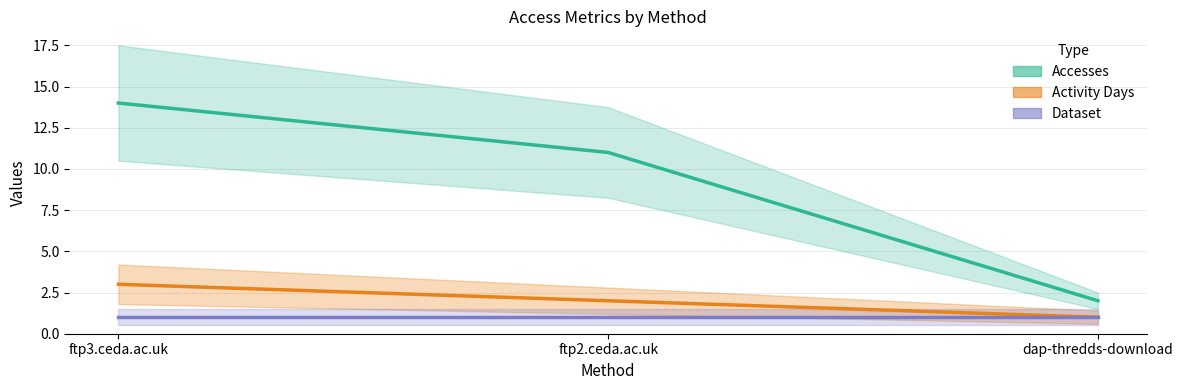

Rank the categories by Dataset value from lowest to highest.

ftp3.ceda.ac.uk, ftp2.ceda.ac.uk, dap-thredds-download